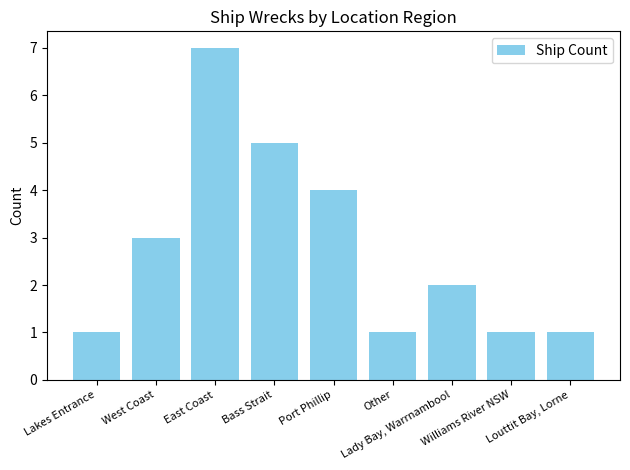

Reading left to right, extract all data points from this chart.

1	3	7	5	4	1	2	1	1